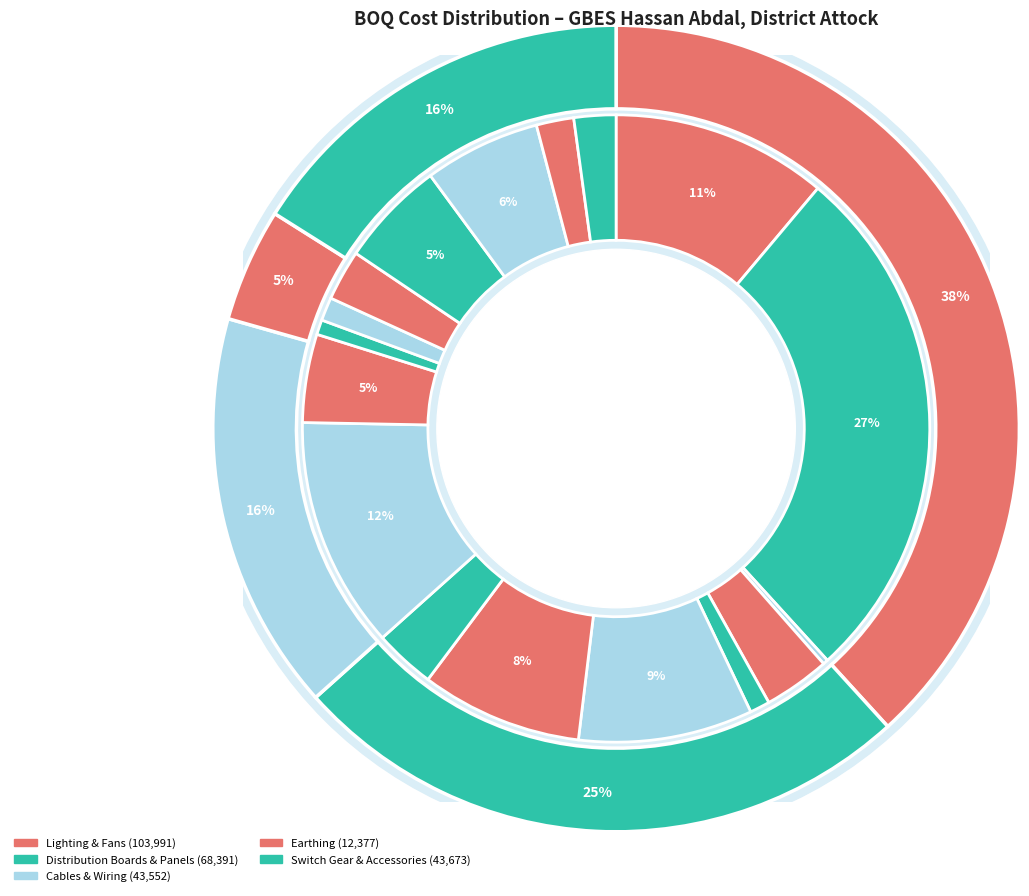

Is it true that 3/0.74 mm wire is 2% of the pie?

True